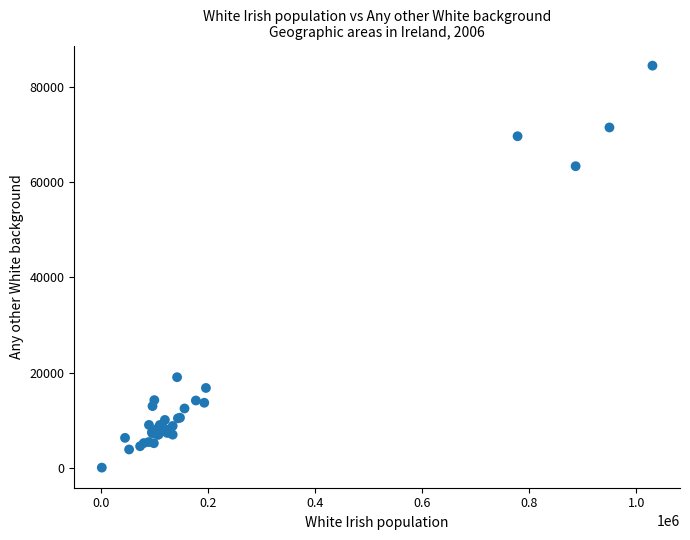

What Y value in the scatter plot is closest to 42279?

63373